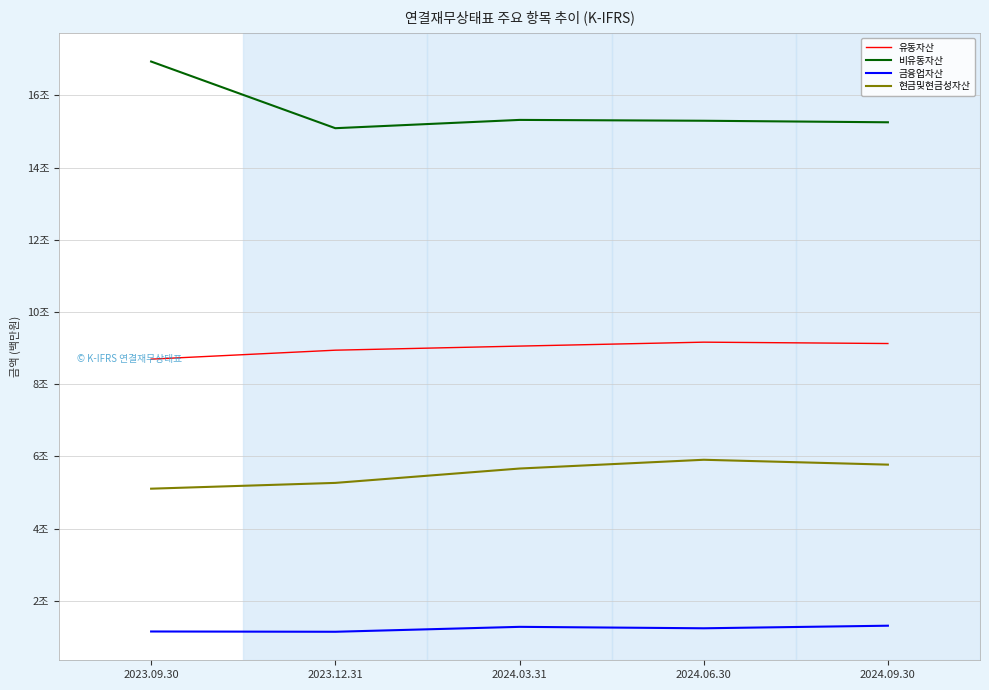

Which series has the widest spread of values?

비유동자산